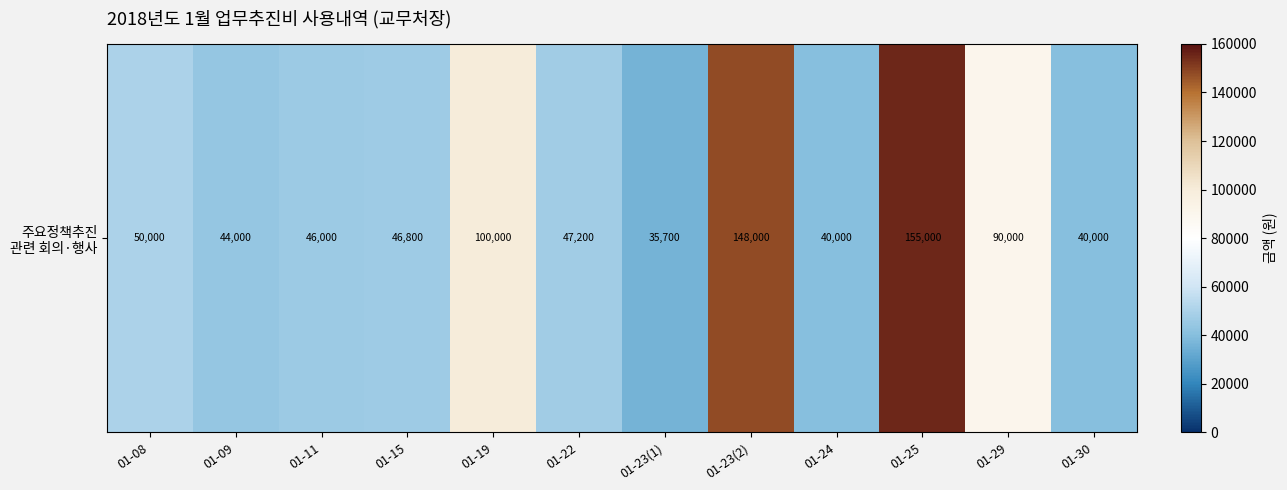

How many series are shown in this chart?

1